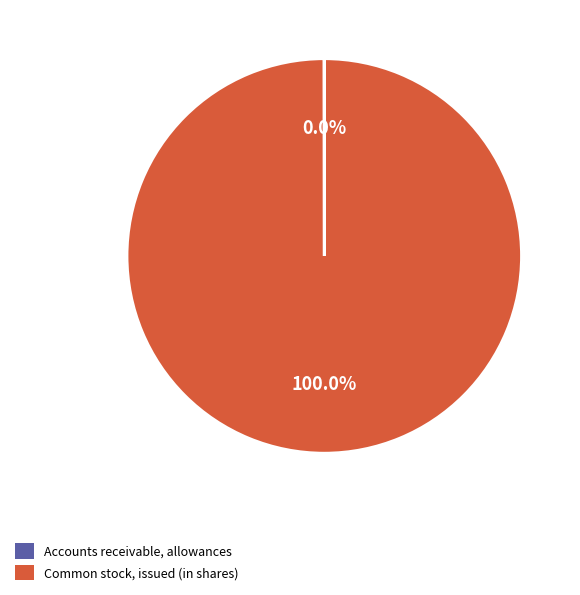

What is the largest slice in the pie chart?

Common stock, issued (in shares)